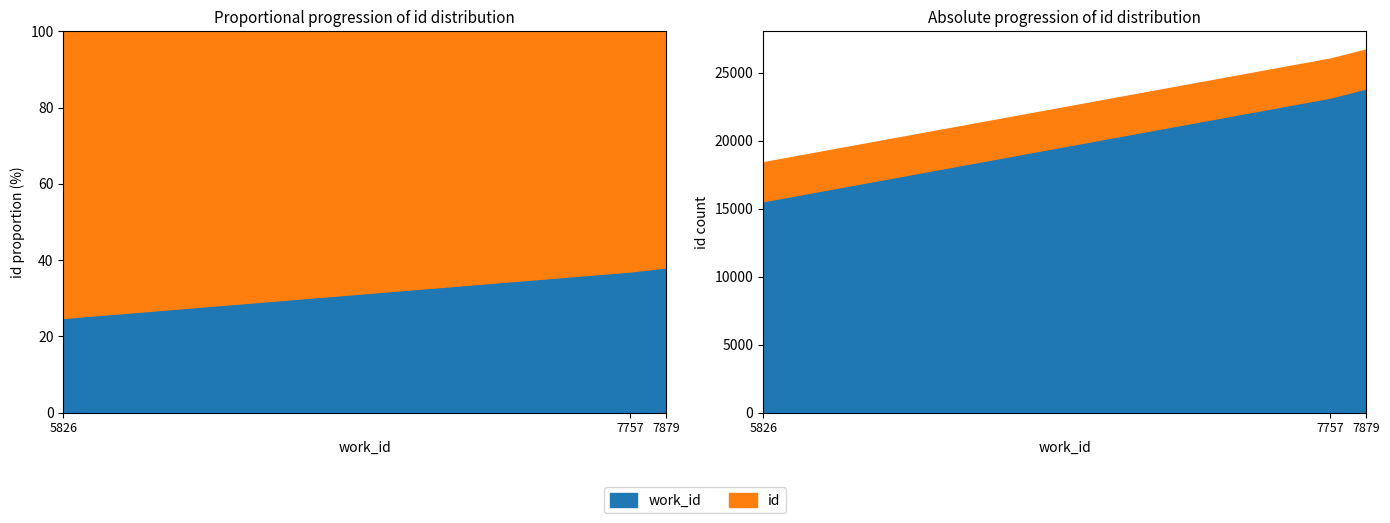

At which category is the sum across all series the highest?

7879